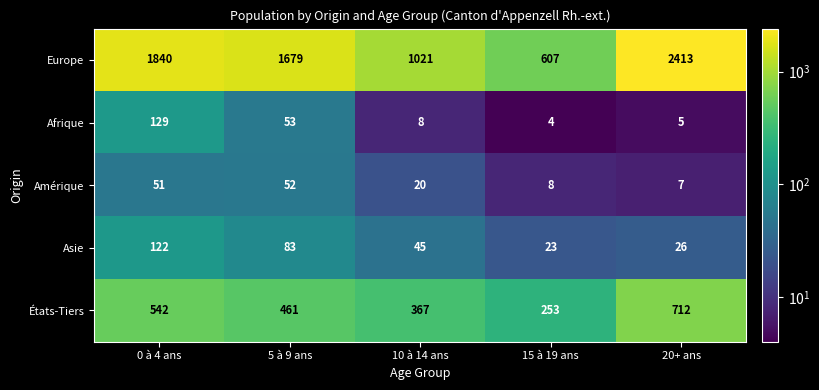

At 20+ ans, list the series in order from smallest to largest.

Afrique, Amérique, Asie, États-Tiers, Europe